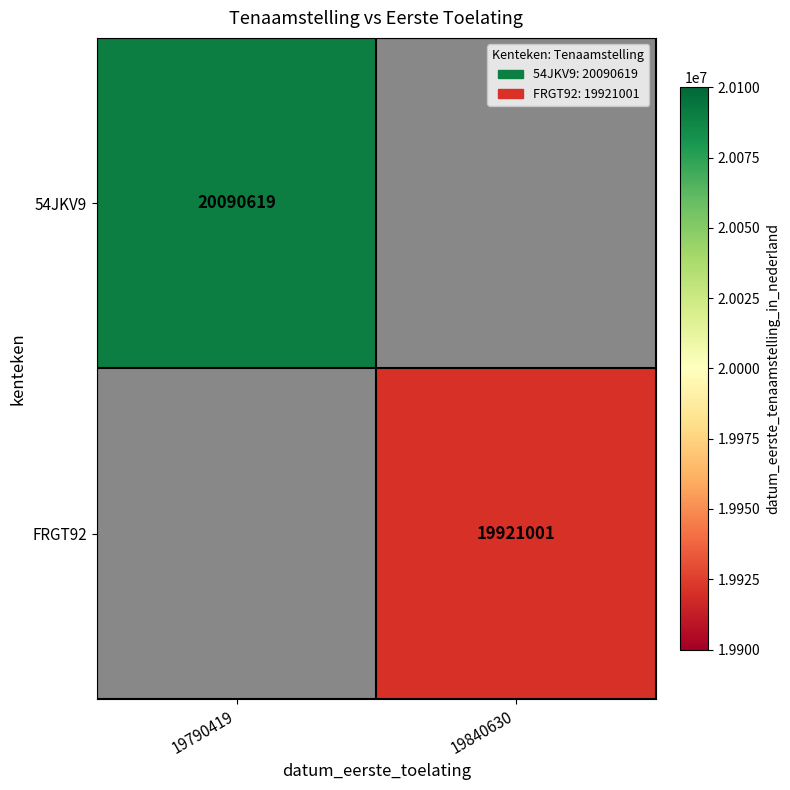

Which label corresponds to the largest value in the chart?

19790419